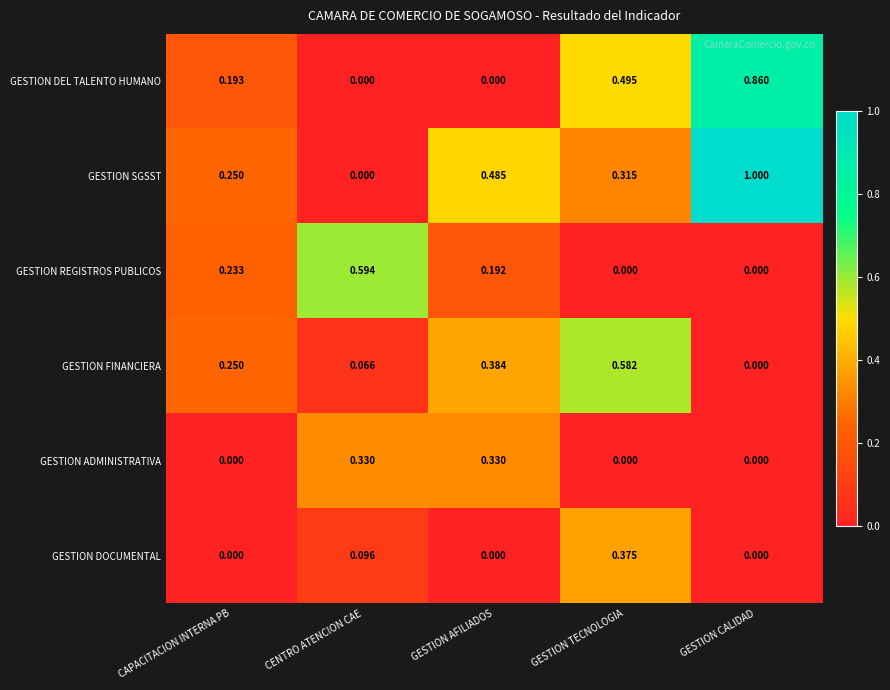

Which series has the widest spread of values?

GESTION SGSST